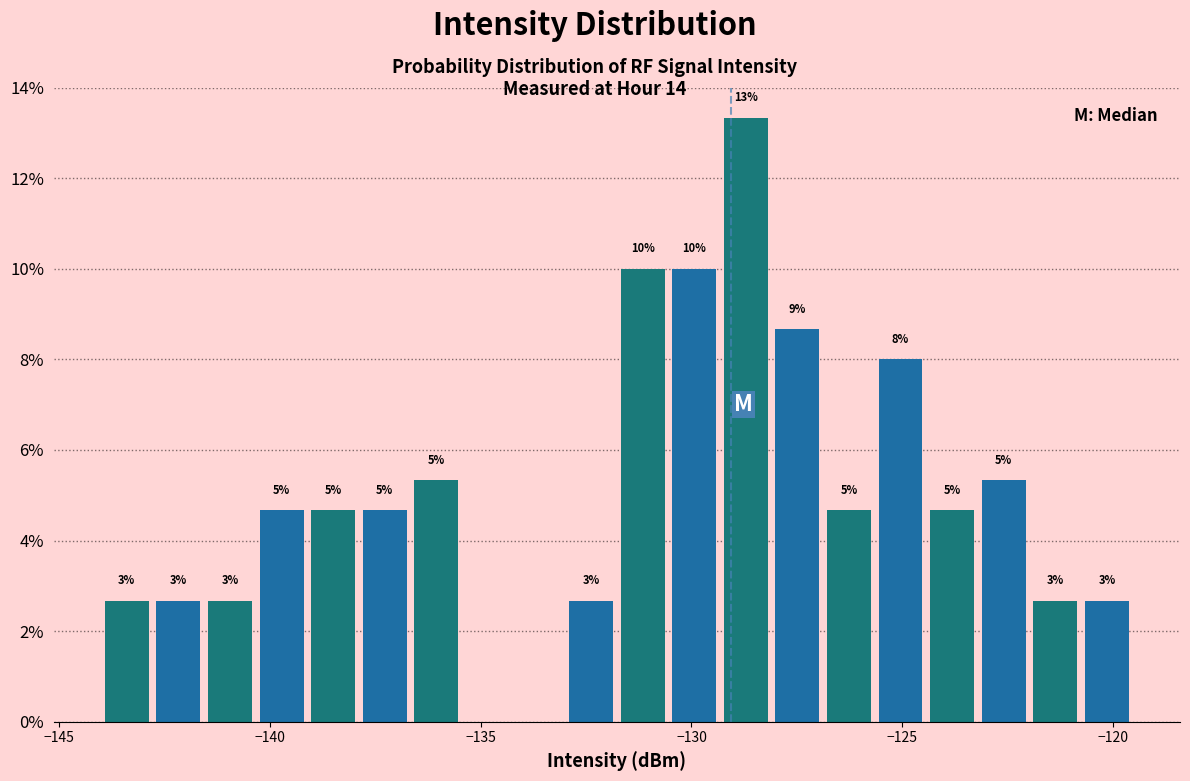

Around what value on the x-axis is the tallest bar? Give the approximate position of its centre, as read against the axis.

-128.5